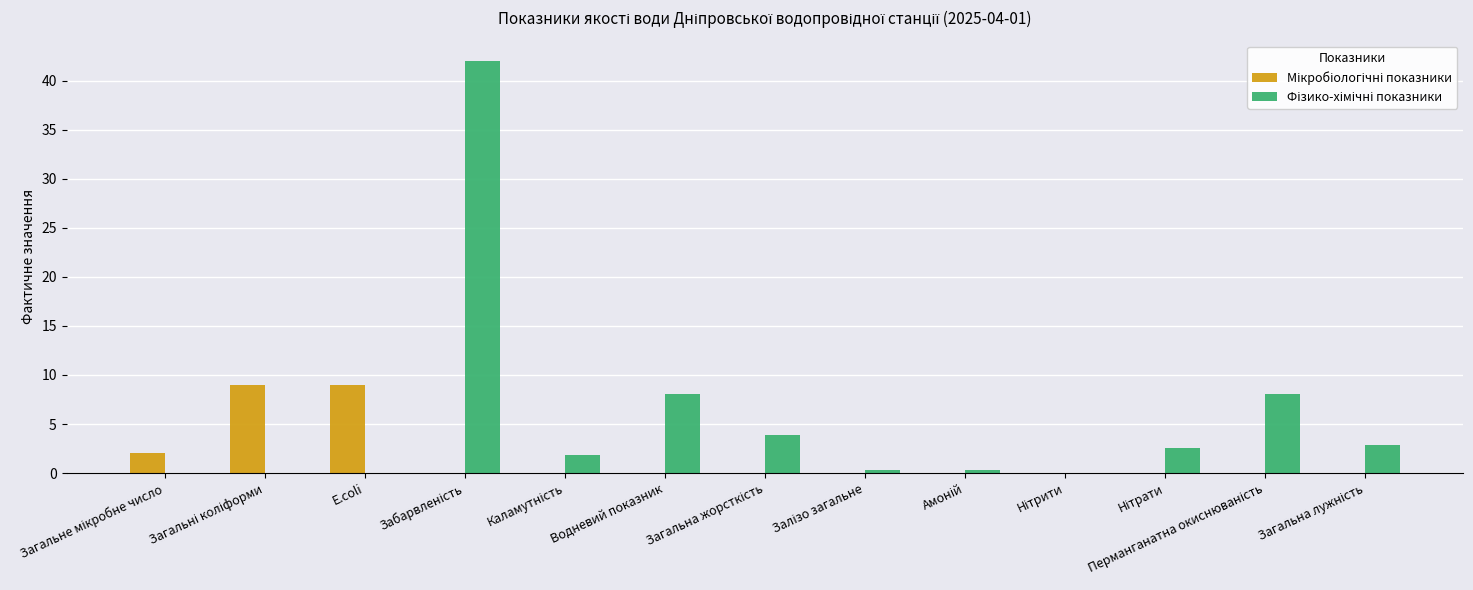

What is the maximum value shown in the chart?

42.0